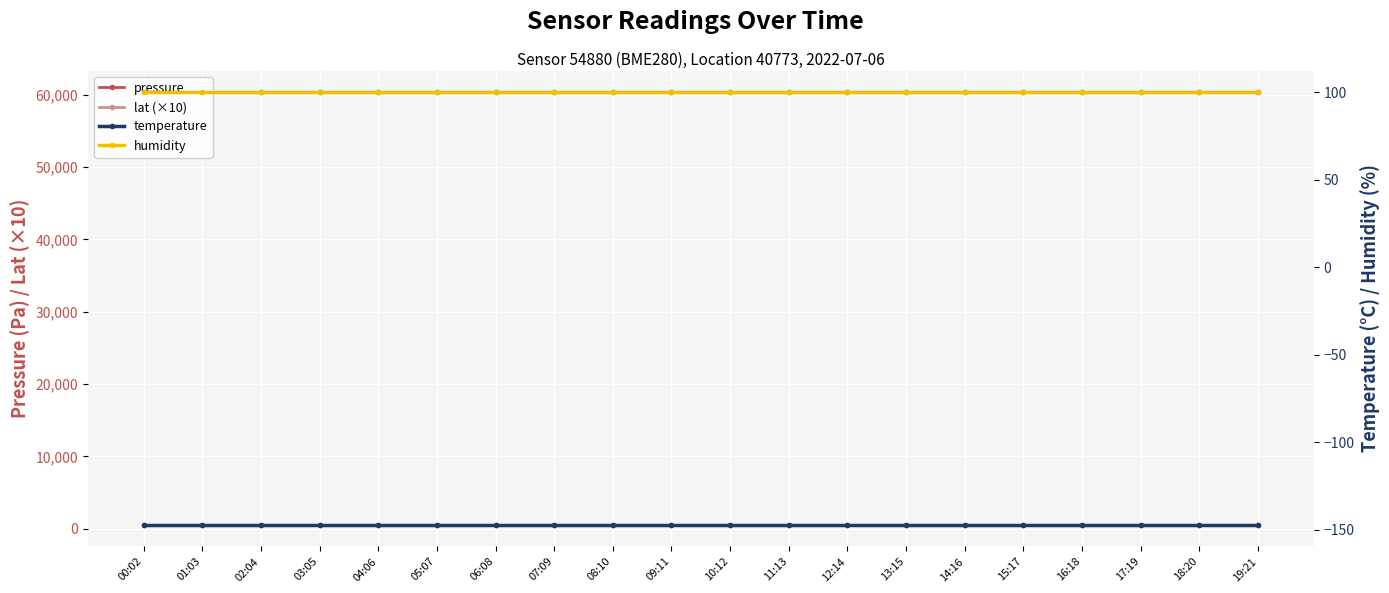

True or false: humidity has a value of 100.0 at 12:14.

True